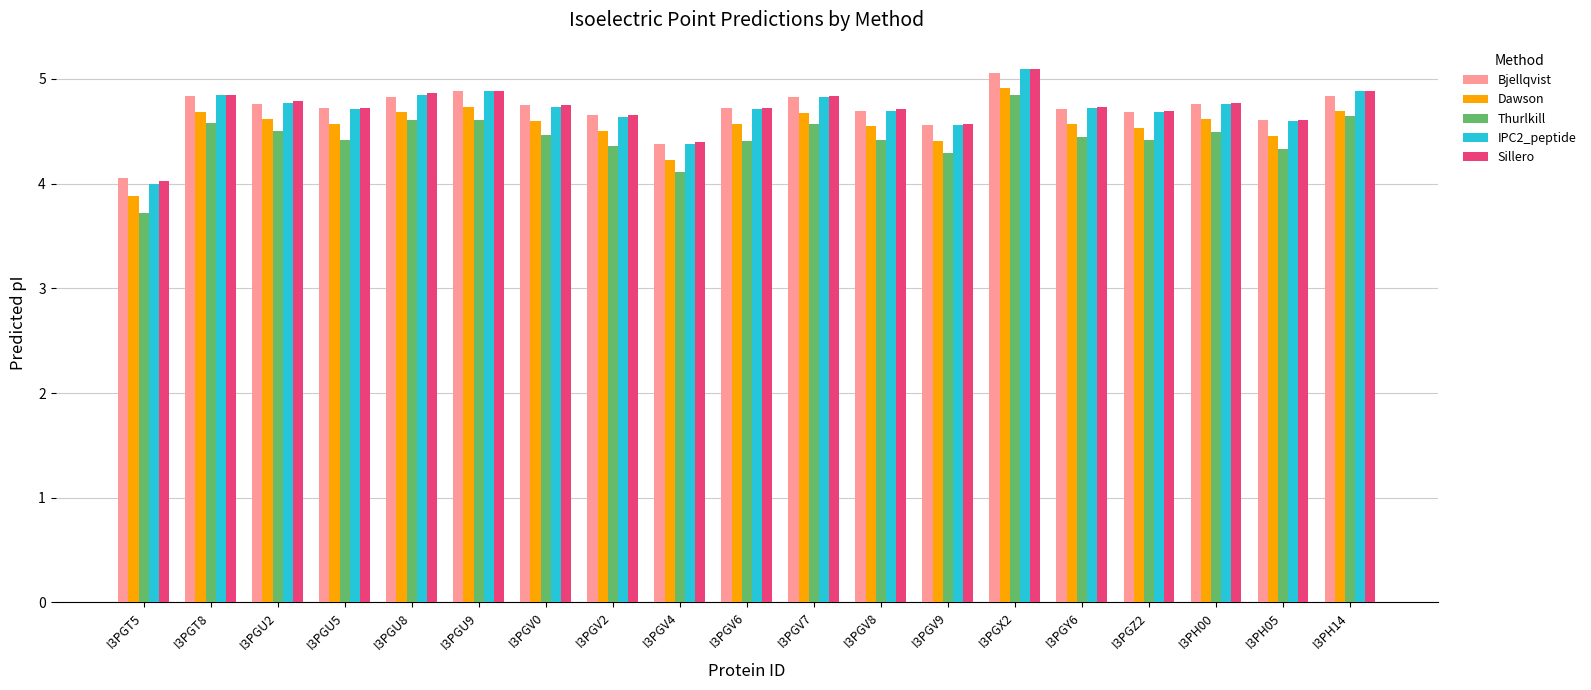

At how many categories does at least one series exceed 3?

19